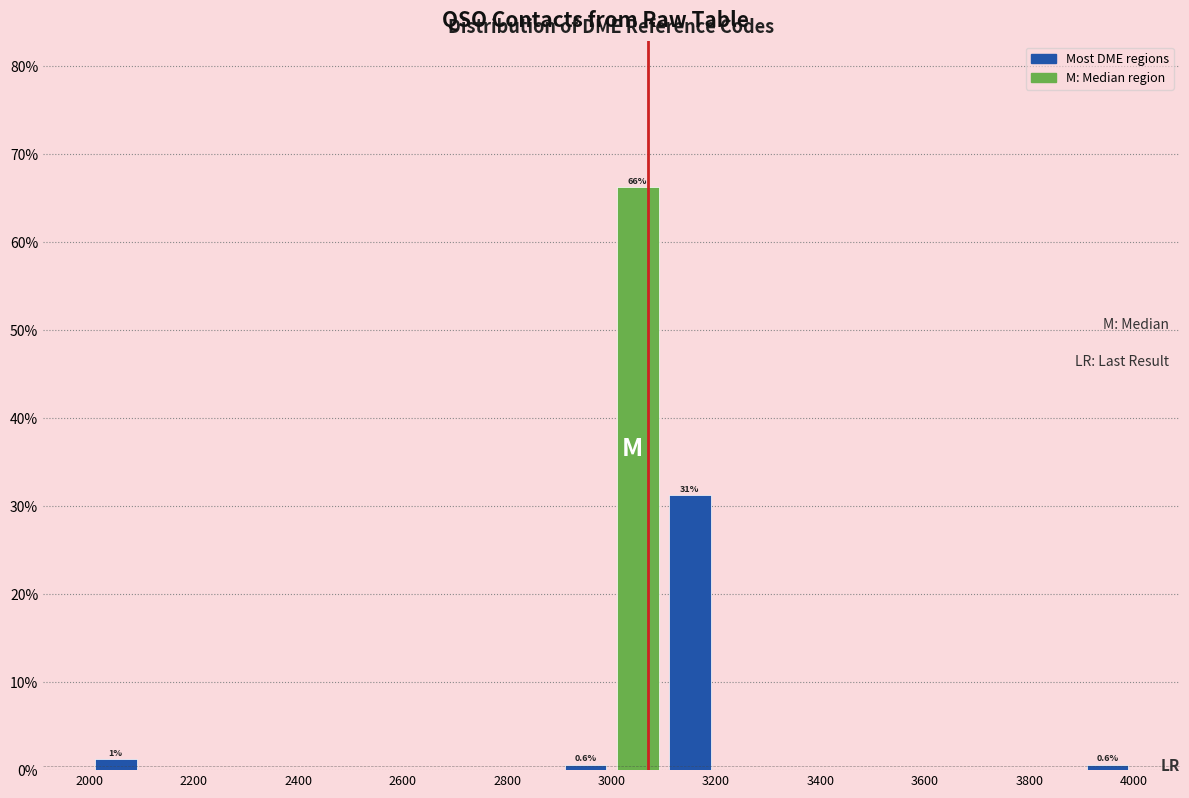

Over which range of the x-axis is the bar tallest?

3000 to 3100